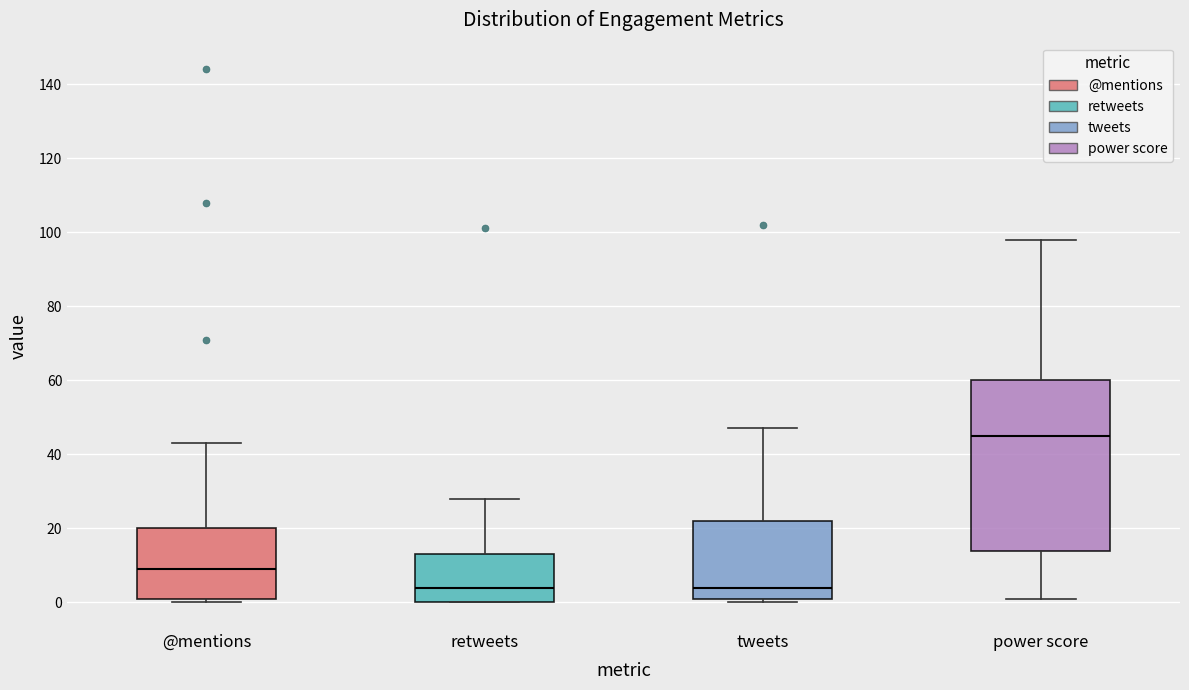

Reading left to right, transcribe this box plot: for each box, give where its median line is, the range the box spans, and where its two whiskers end, as read against the y-axis. The values are not printed on the chart, so give them approximately, as read against the axis.

@mentions: median 10, box 2 to 20, whiskers 0 to 44
retweets: median 4, box 0 to 14, whiskers 0 to 28
tweets: median 4, box 2 to 22, whiskers 0 to 48
power score: median 46, box 14 to 60, whiskers 2 to 98